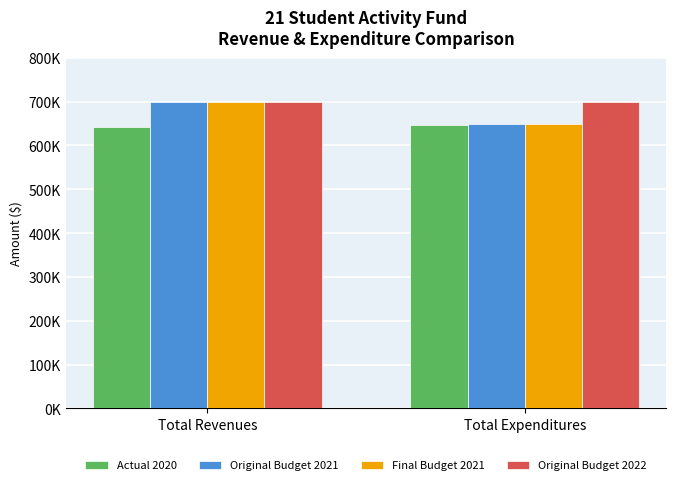

What is the value of the Actual 2020 bar at the 2nd from the left?

646591